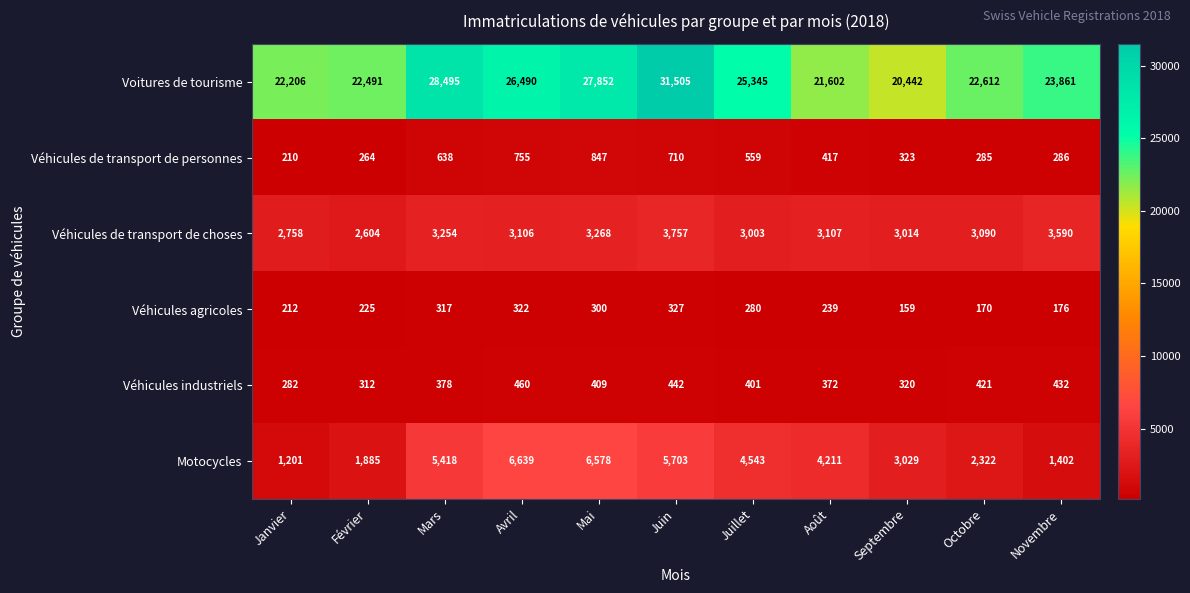

Read the Véhicules de transport de personnes value at Mars, to the nearest 100.

600